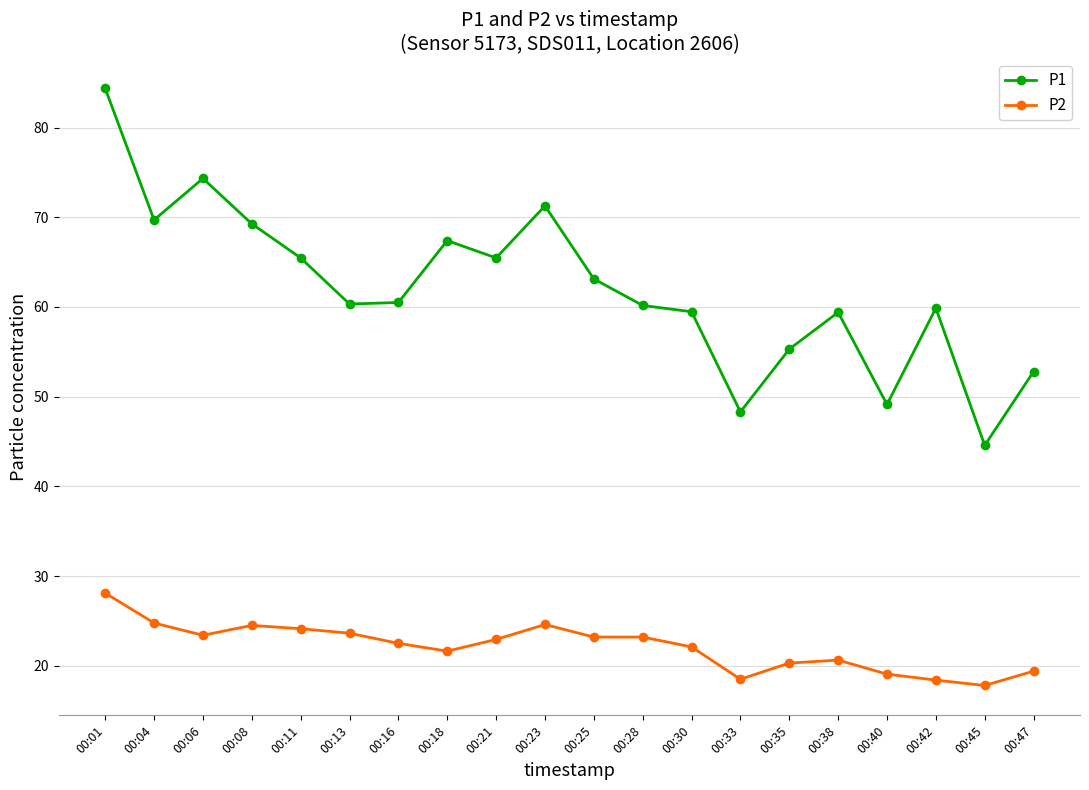

True or false: P1 and P2 cross at least once.

False